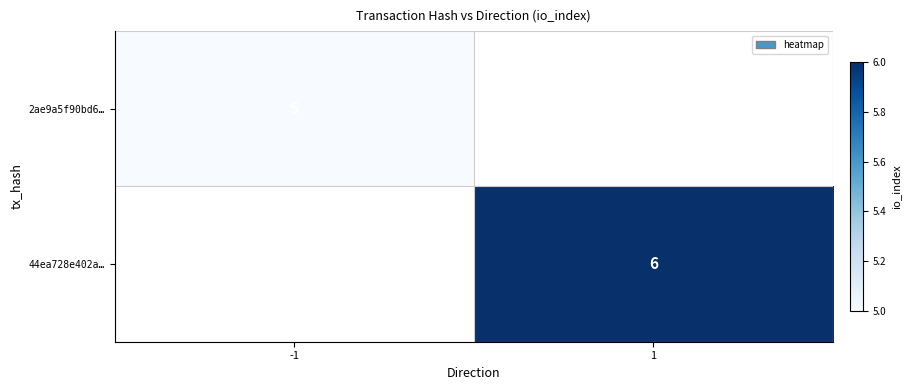

The 44ea728e402a… series shows 6 at 1. True or false?

True